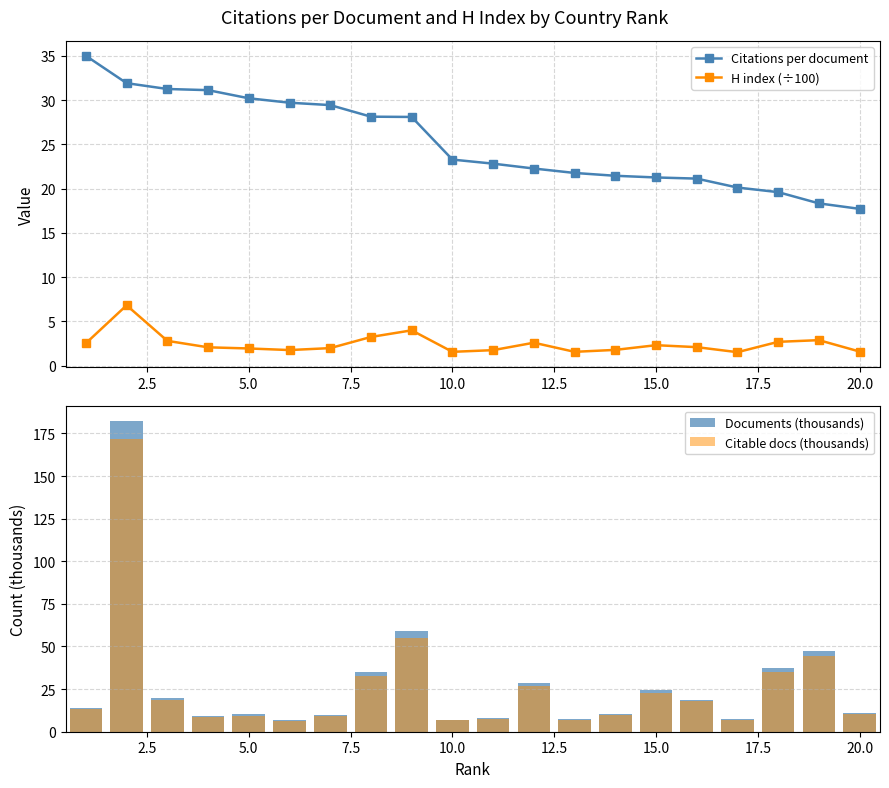

What is the value of the H index (÷100) bar at the 8th from the left?

3.2